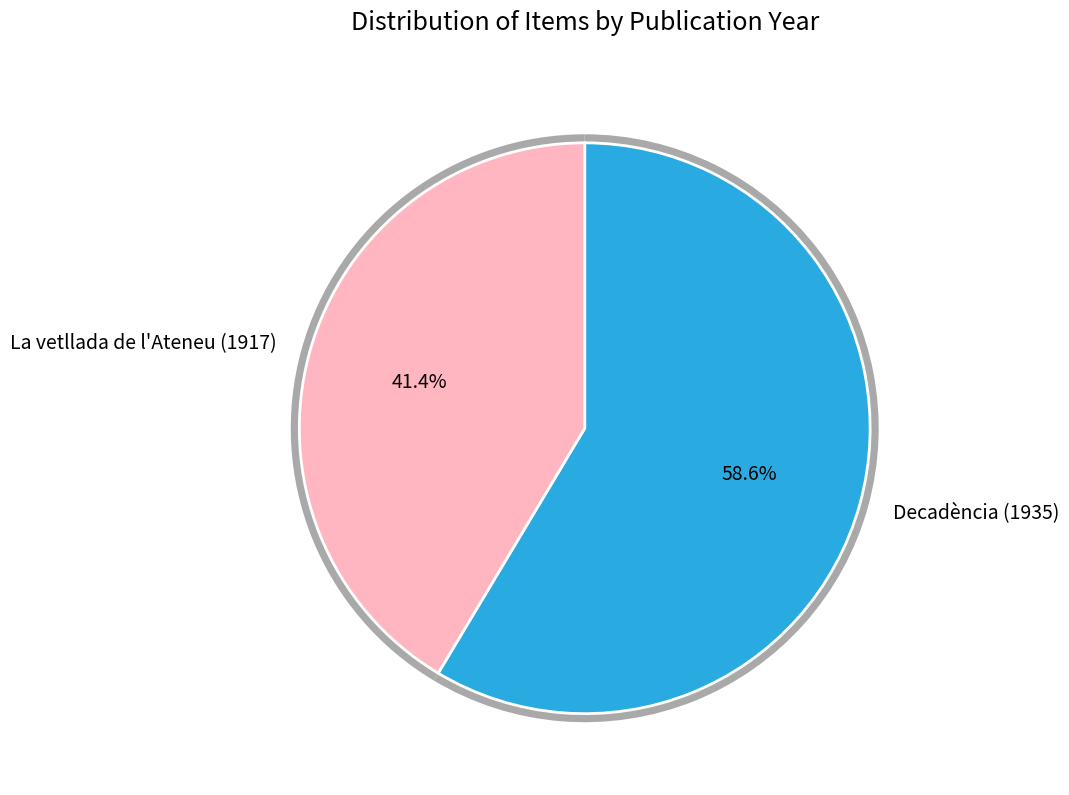

Which category has the smallest portion of the pie?

La vetllada de l'Ateneu (1917)